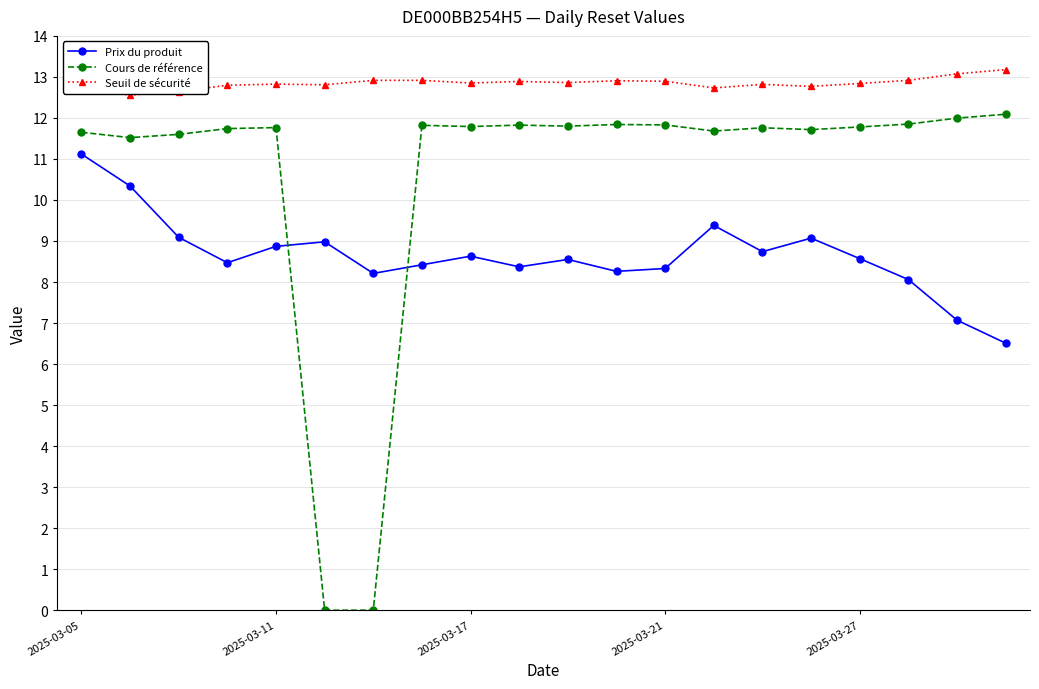

Which series has the largest total across all categories?

Seuil de sécurité